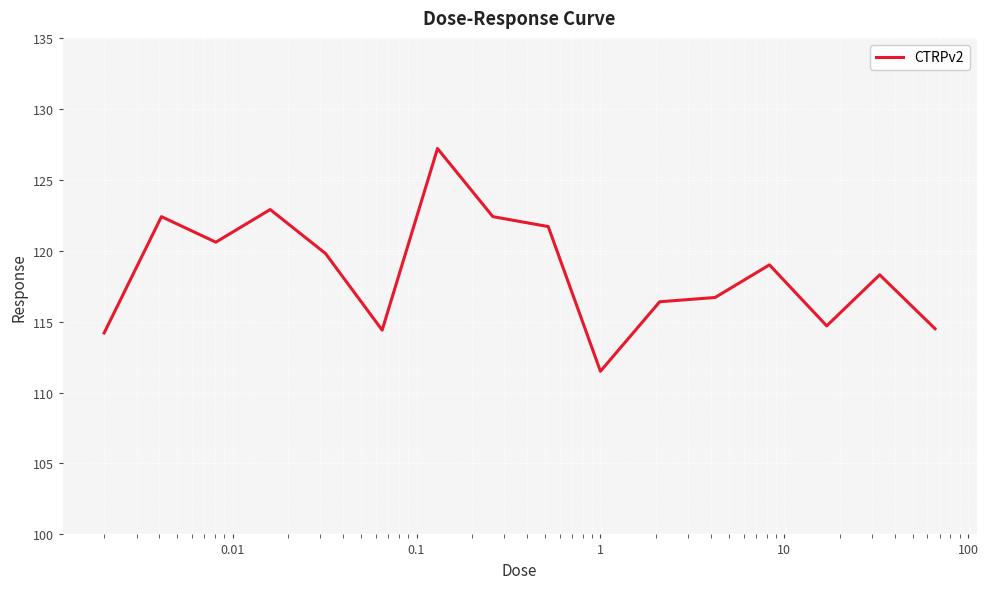

What is the greatest value displayed?

127.2